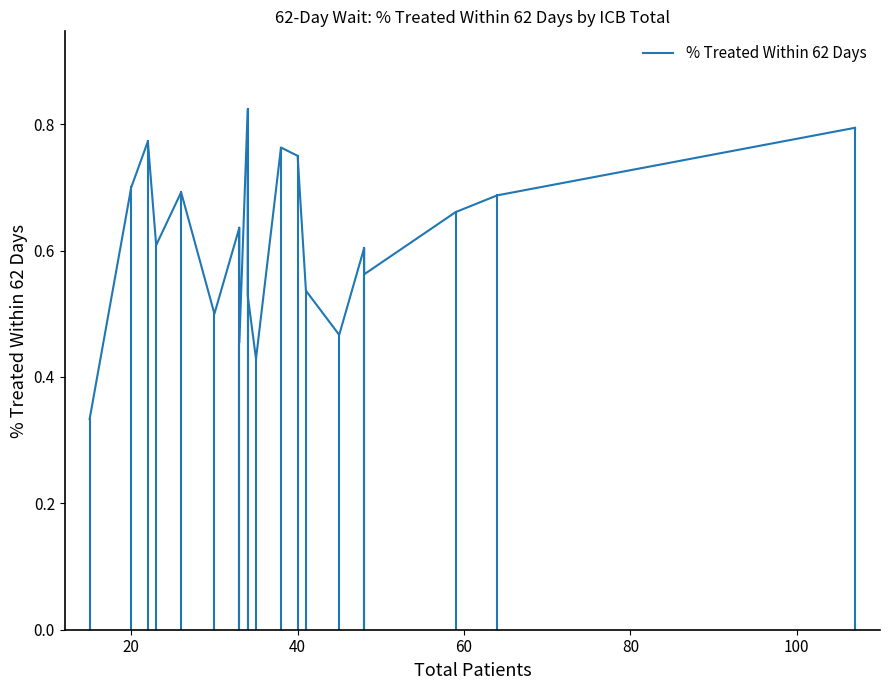

Count the number of categories in the chart.

20